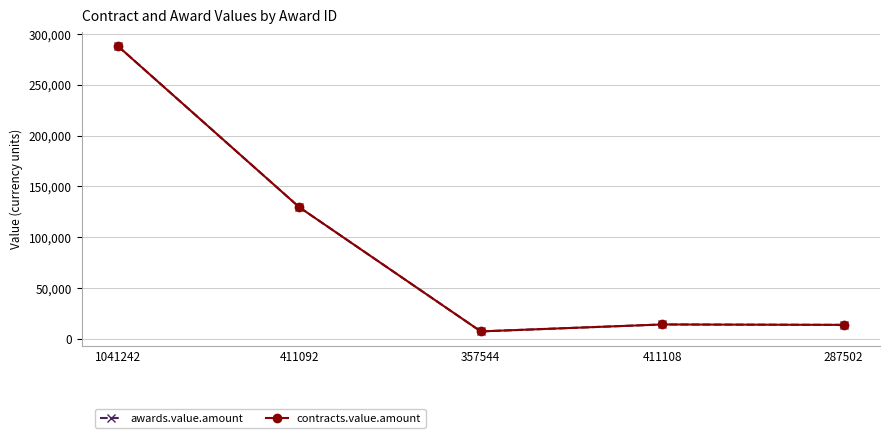

What is the total value across all series at 411092?

259200